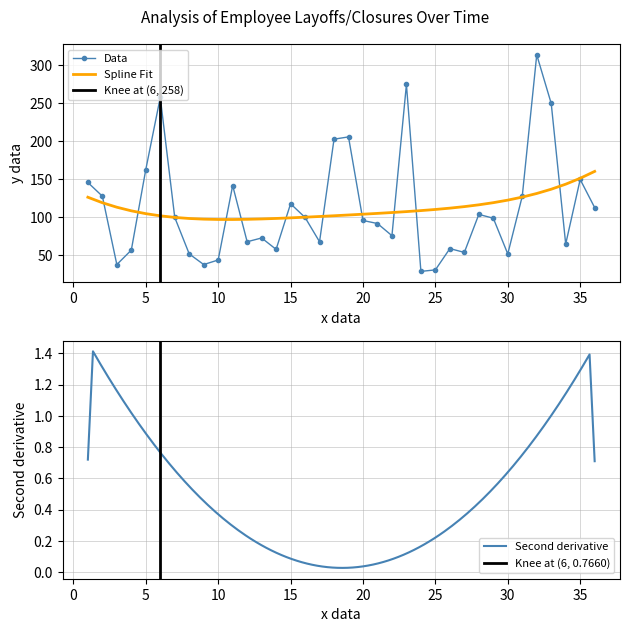

What is the greatest value displayed?

314